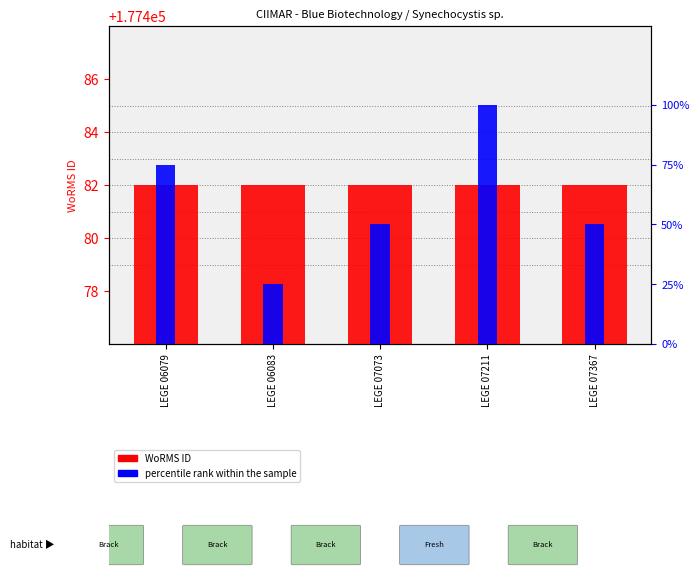

Reading left to right, extract all data points from this chart.

WoRMS ID: LEGE 06079=177482	LEGE 06083=177482	LEGE 07073=177482	LEGE 07211=177482	LEGE 07367=177482
percentile rank within the sample: LEGE 06079=75	LEGE 06083=25	LEGE 07073=50	LEGE 07211=100	LEGE 07367=50